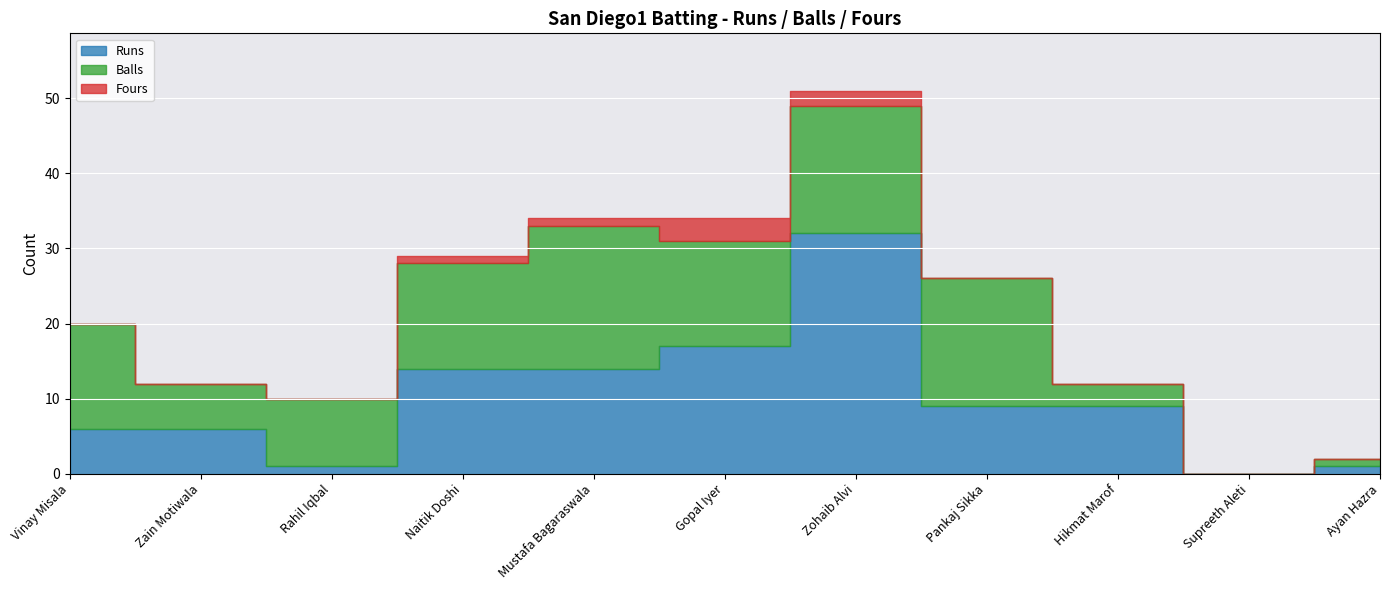

List the labels in order of Balls value, smallest first.

Supreeth Aleti, Ayan Hazra, Hikmat Marof, Zain Motiwala, Rahil Iqbal, Vinay Misala, Naitik Doshi, Gopal Iyer, Zohaib Alvi, Pankaj Sikka, Mustafa Bagaraswala